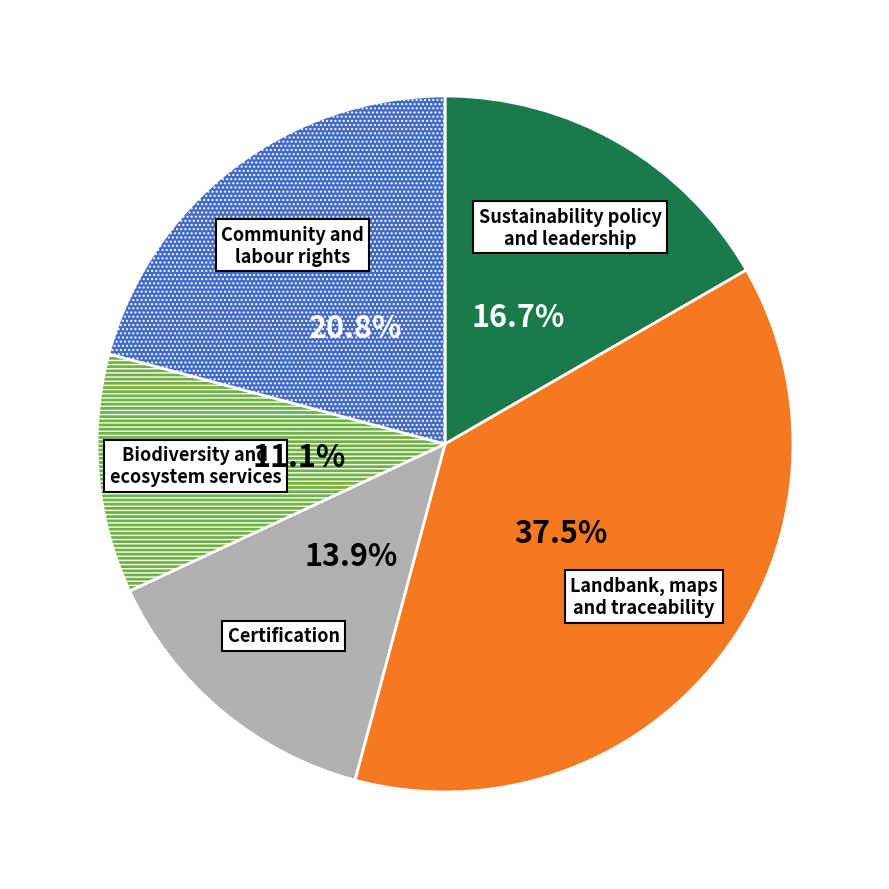

Is there a majority slice in this chart?

No